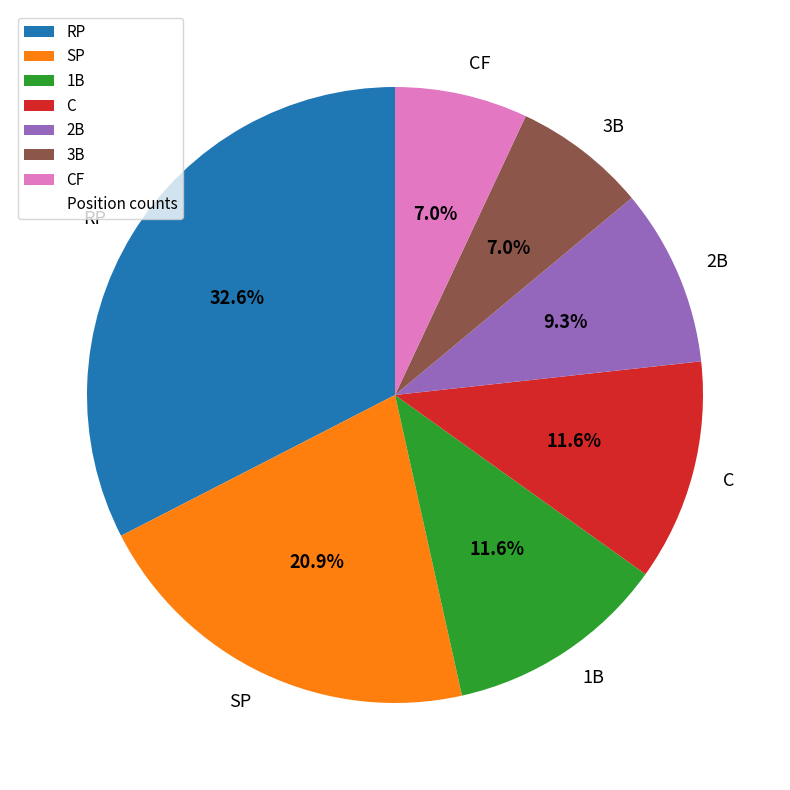

To the nearest percent, what is the combined percentage of 2B and C?

21%